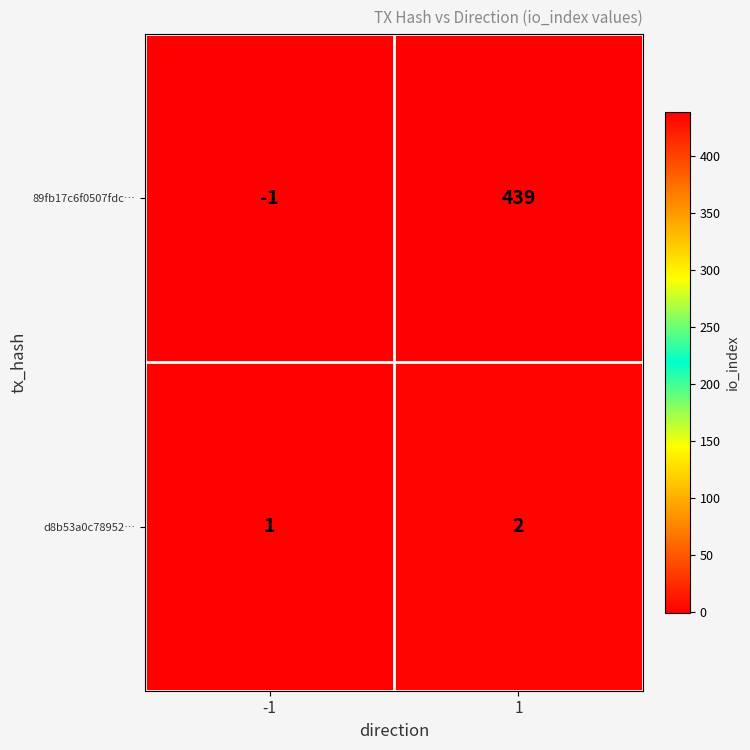

The 89fb17c6f0507fdc… series shows 439 at 1. True or false?

True